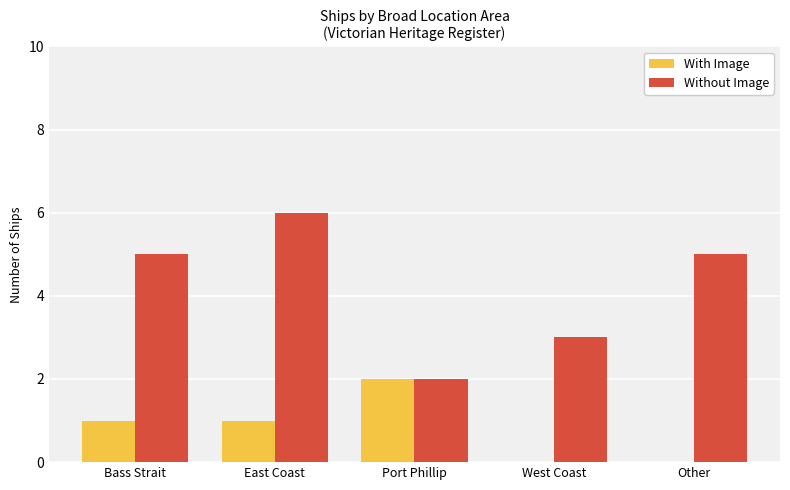

What is the approximate value of Without Image at East Coast?

6